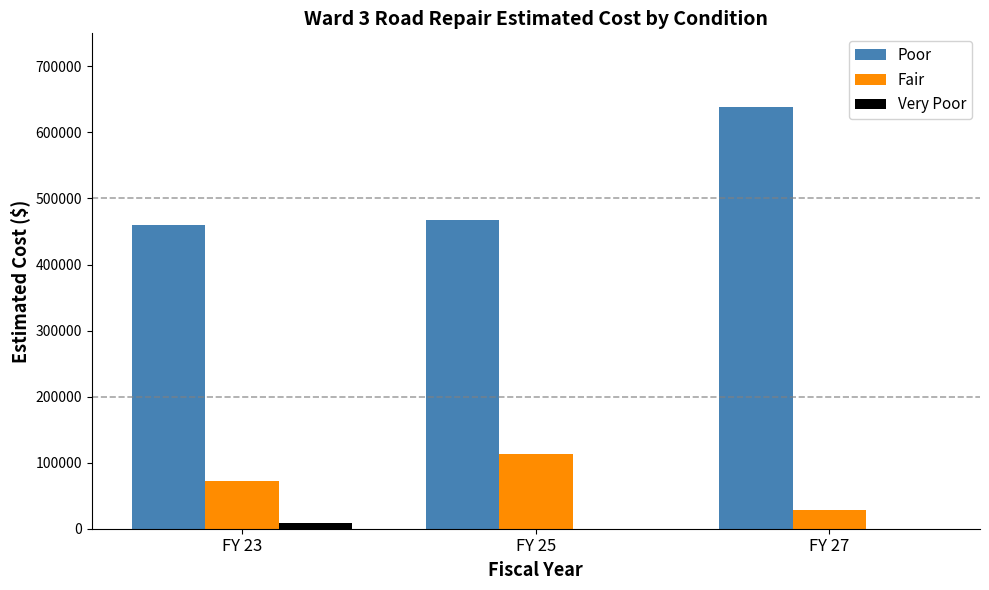

Reading right to left, extract all data points from this chart.

Poor: FY 27=638466.8	FY 25=467721.2	FY 23=460000.0
Fair: FY 27=27980.0	FY 25=113213.9	FY 23=72000.0
Very Poor: FY 27=0.0	FY 25=0.0	FY 23=8000.0